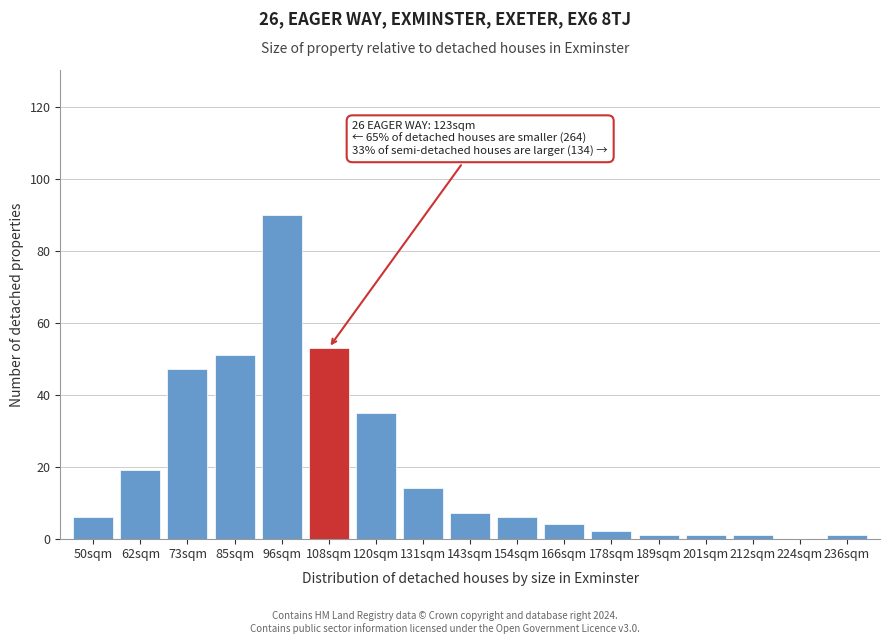

Reading left to right, what are all the values shown in this chart?

50sqm=6	62sqm=19	73sqm=47	85sqm=51	96sqm=90	108sqm=53	120sqm=35	131sqm=14	143sqm=7	154sqm=6	166sqm=4	178sqm=2	189sqm=1	201sqm=1	212sqm=1	224sqm=0	236sqm=1